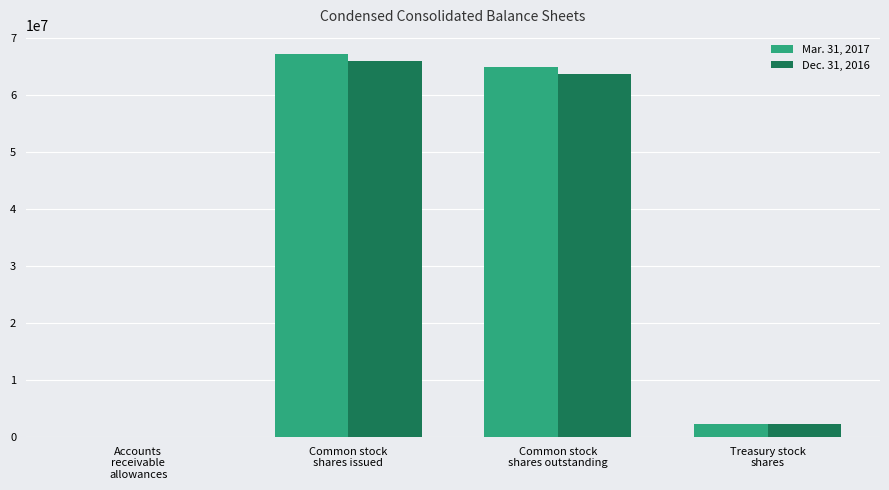

What is the greatest value displayed?

67202000